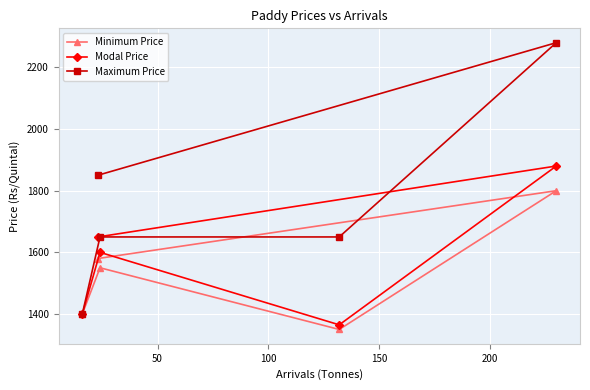

True or false: Maximum Price and Modal Price intersect in this chart.

False